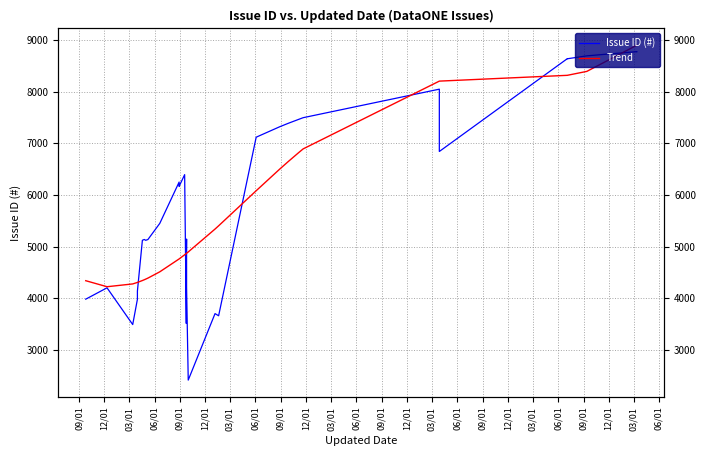

What is the label of the 28th point from the right?

09/01